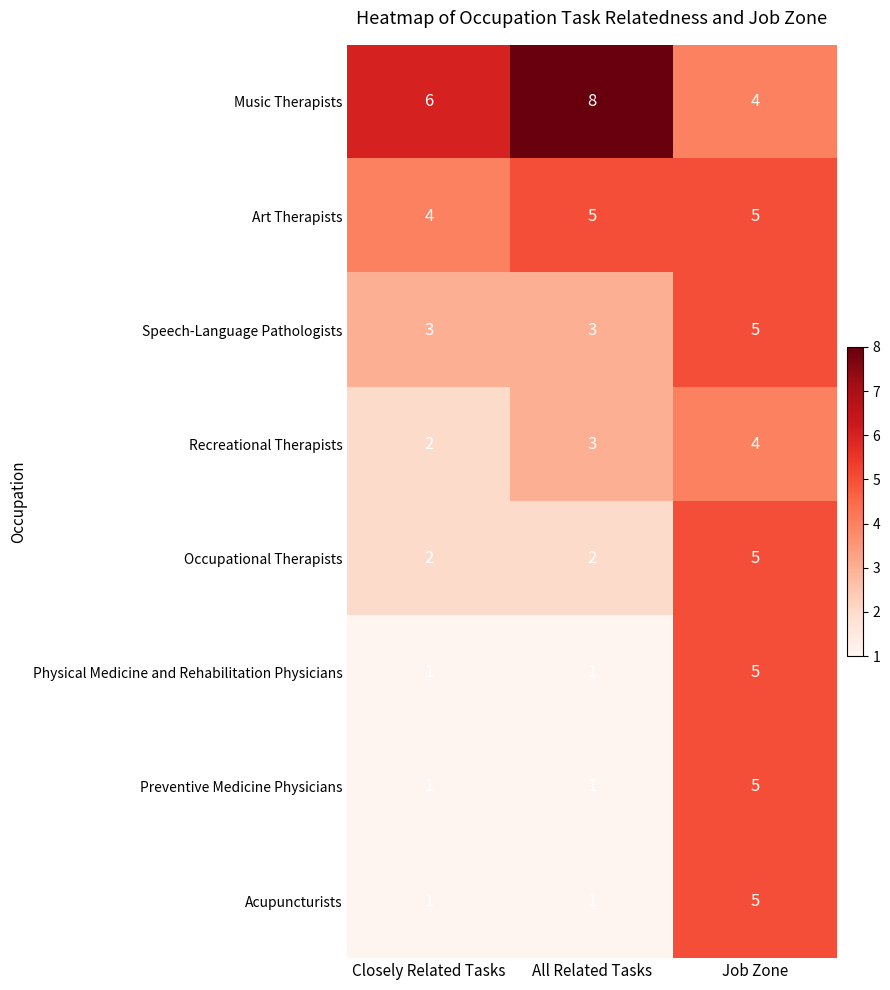

How many Speech-Language Pathologists values are between 3 and 5?

3